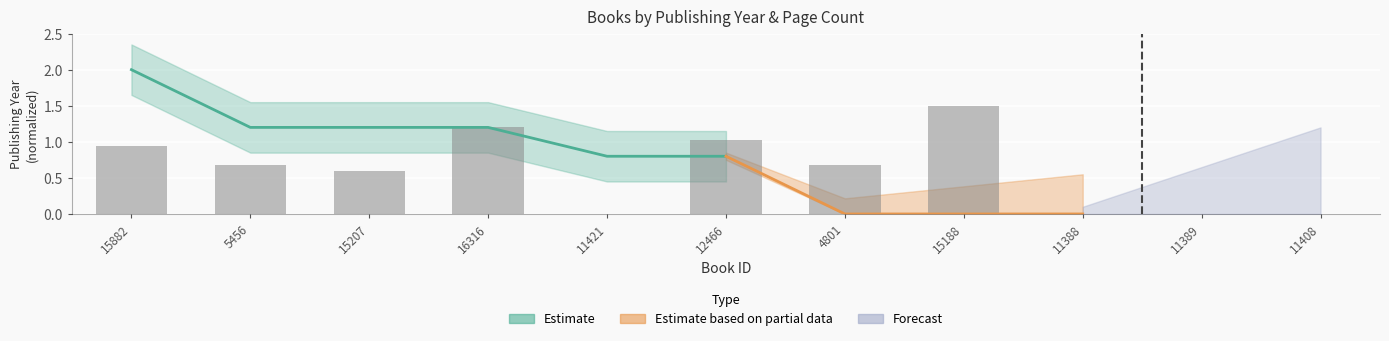

What is the average value?

0.6